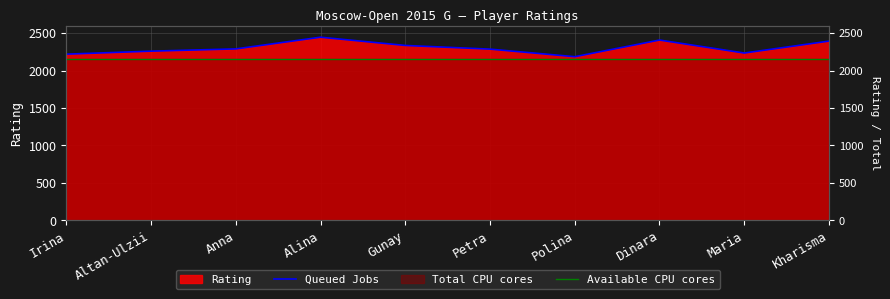

The value of Queued Jobs at Anna is 2288. True or false?

True